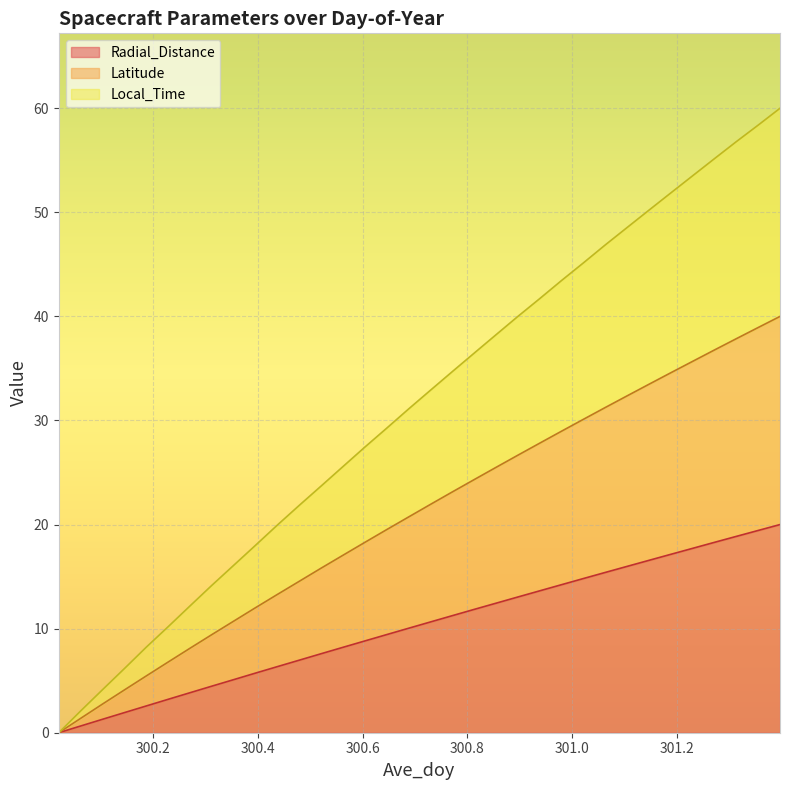

What is the label of the 14th point from the left?

300.5625